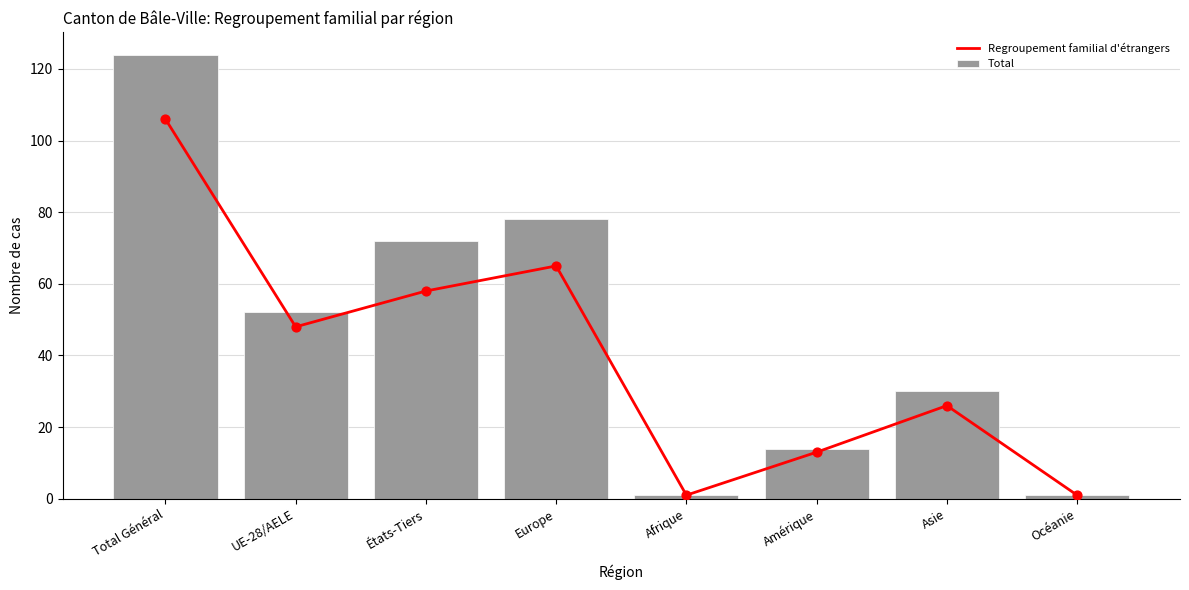

Is the value of Total at Afrique greater than the value of Regroupement familial d'étrangers at Amérique?

No